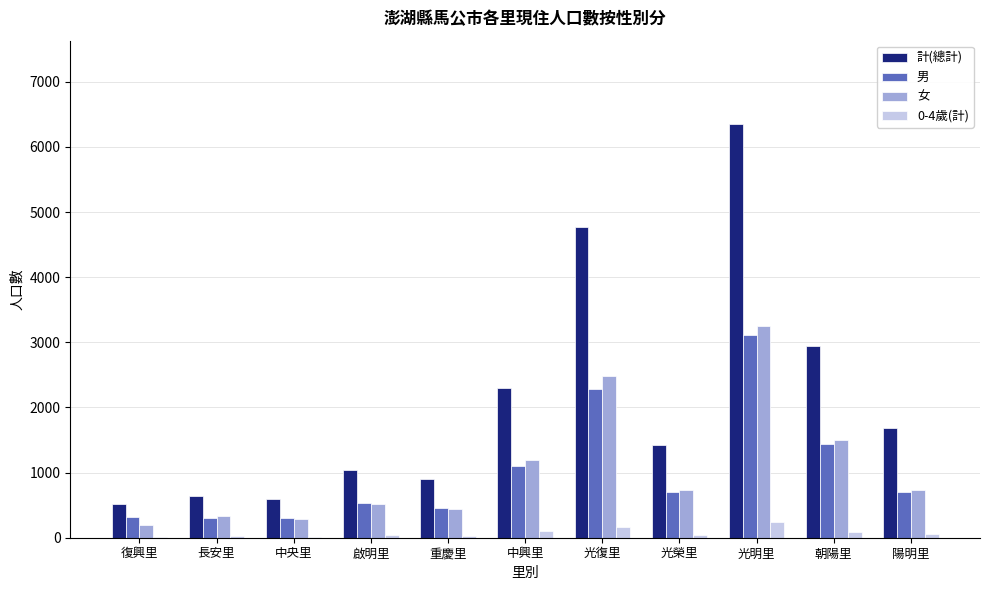

Which series has the largest total across all categories?

計(總計)